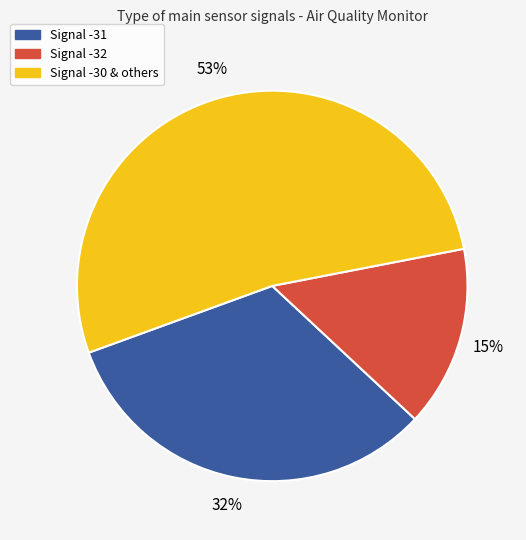

Between Signal -31 and Signal -32, which is larger?

Signal -31